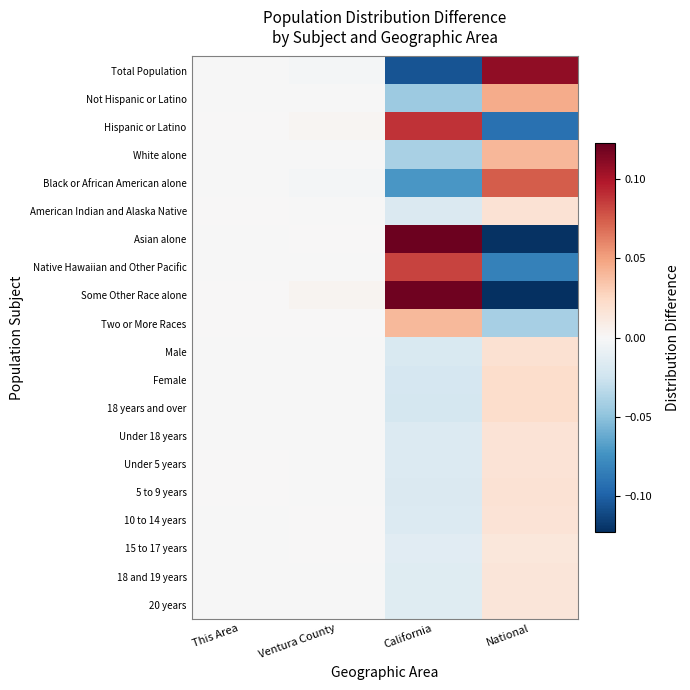

Which label corresponds to the largest value in the chart?

California